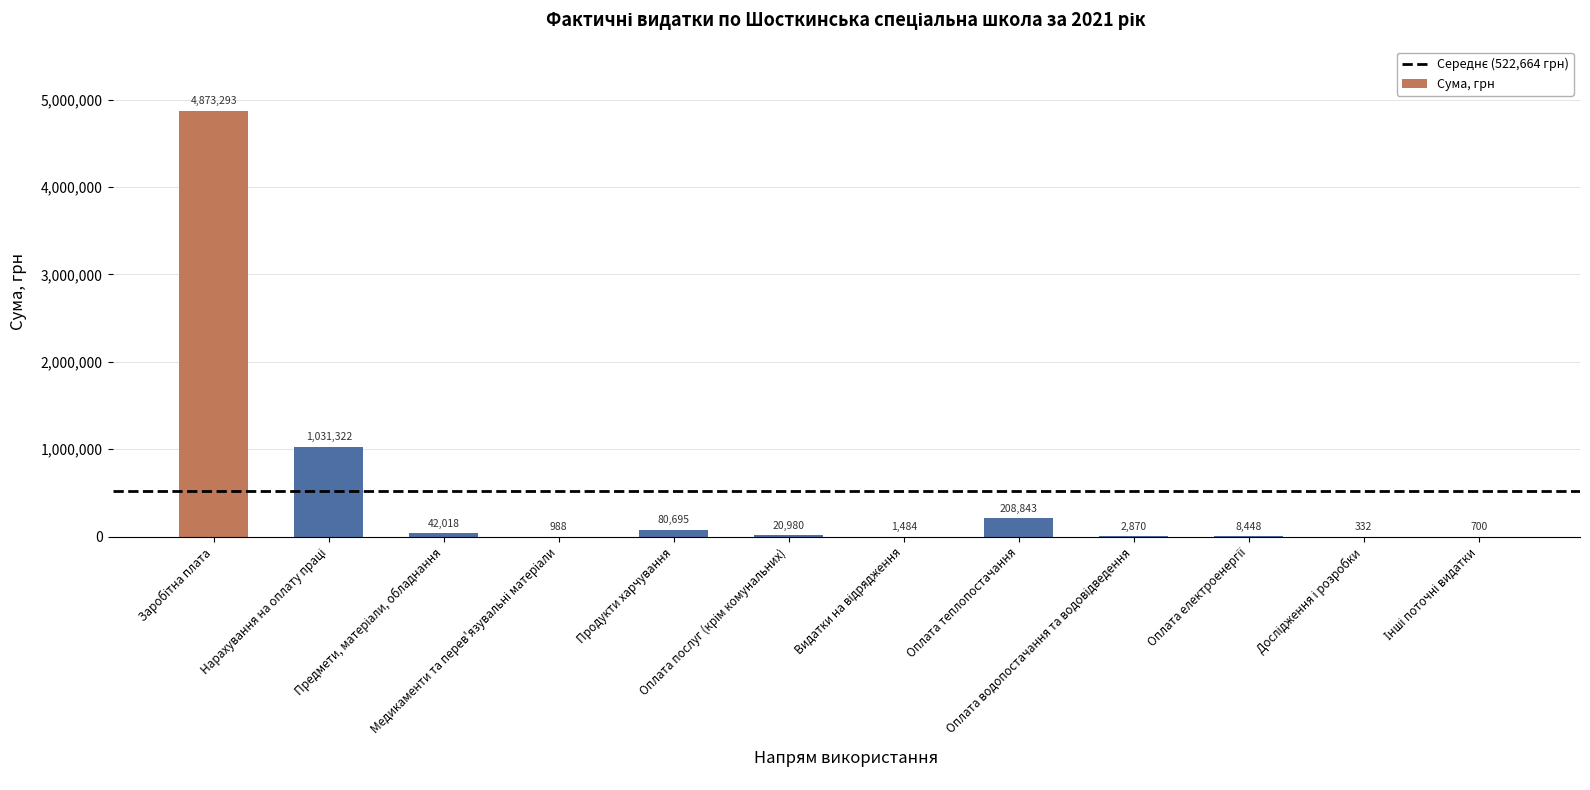

Reading left to right, extract all data points from this chart.

Заробітна плата=4873292.8	Нарахування на оплату праці=1031321.8	Предмети, матеріали, обладнання=42018.3	Медикаменти та перев'язувальні матеріали=987.6	Продукти харчування=80694.9	Оплата послуг (крім комунальних)=20979.9	Видатки на відрядження=1483.8	Оплата теплопостачання=208843.0	Оплата водопостачання та водовідведення=2869.9	Оплата електроенергії=8448.4	Дослідження і розробки=332.0	Інші поточні видатки=700.0